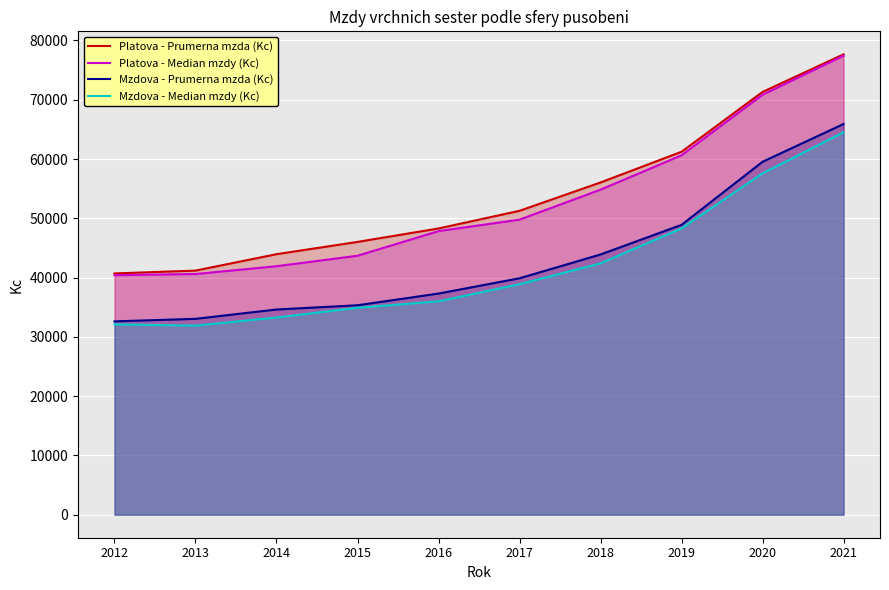

What is the difference between the second highest and minimum values in the Mzdova - Median mzdy (Kc) series?

25698.2